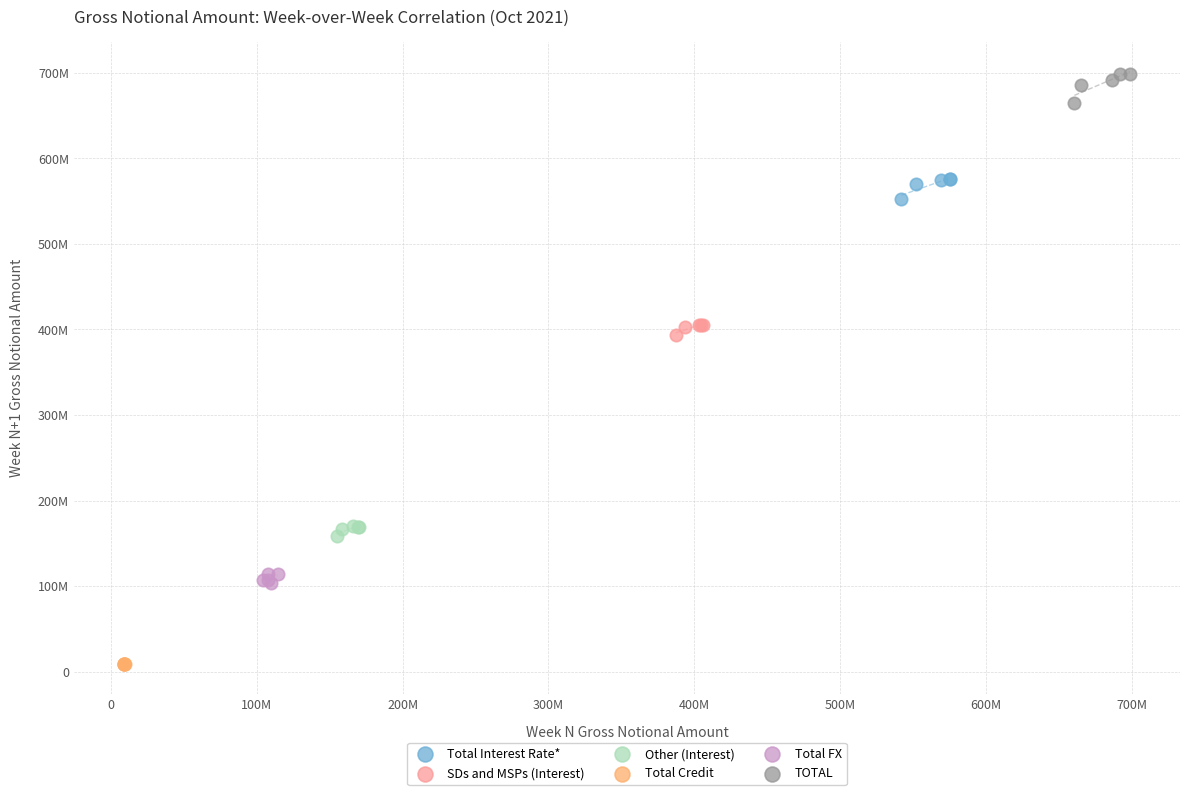

Which series reaches the maximum Y coordinate?

TOTAL